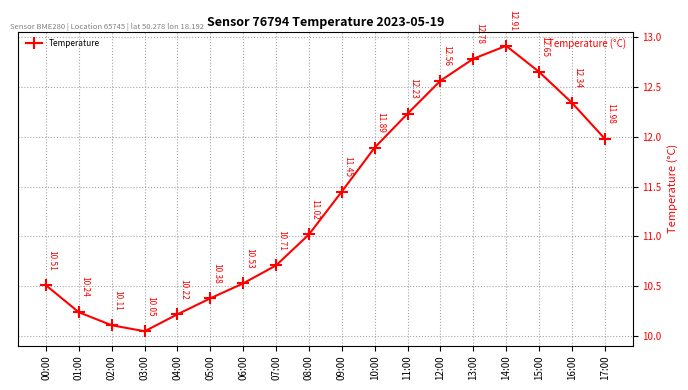

Between 07:00 and 03:00, which is larger?

07:00